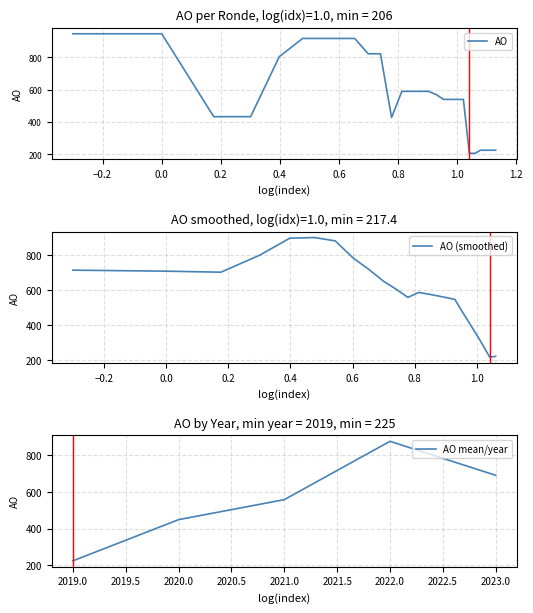

What is the minimum value for AO (smoothed)?

217.4